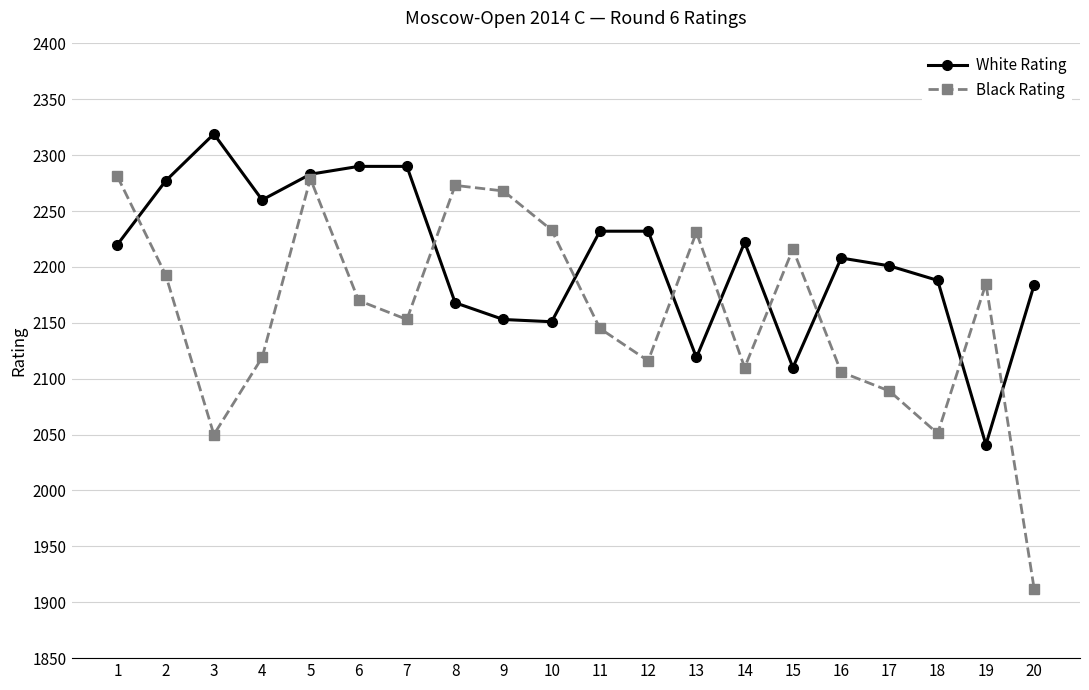

What is the total value across all series at 1?

4501